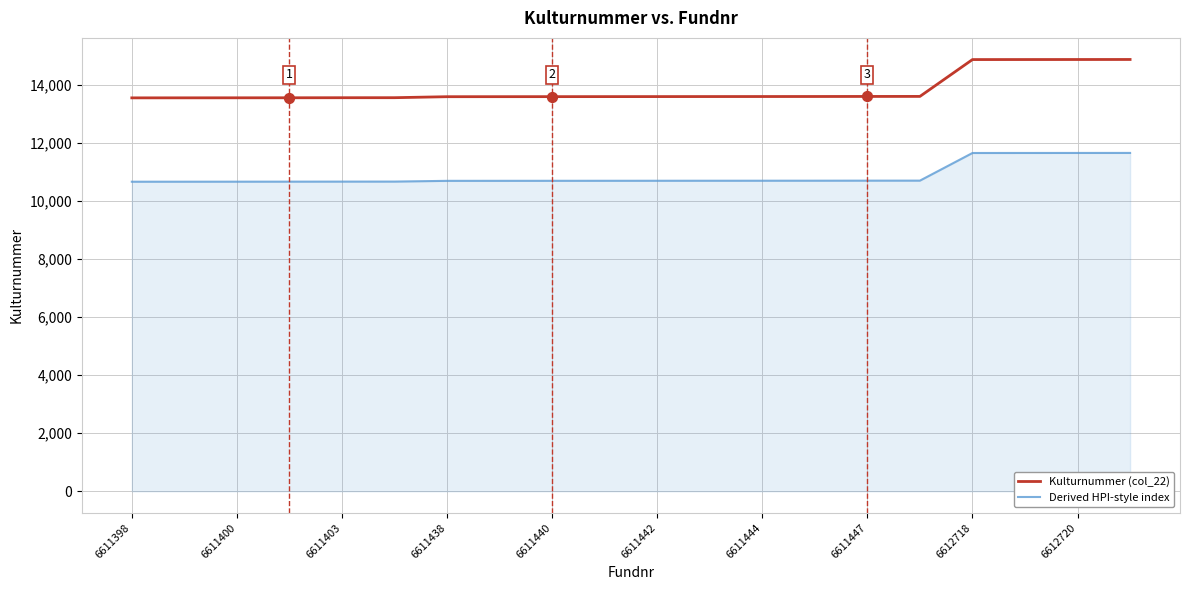

What is the smallest value displayed?

10670.8